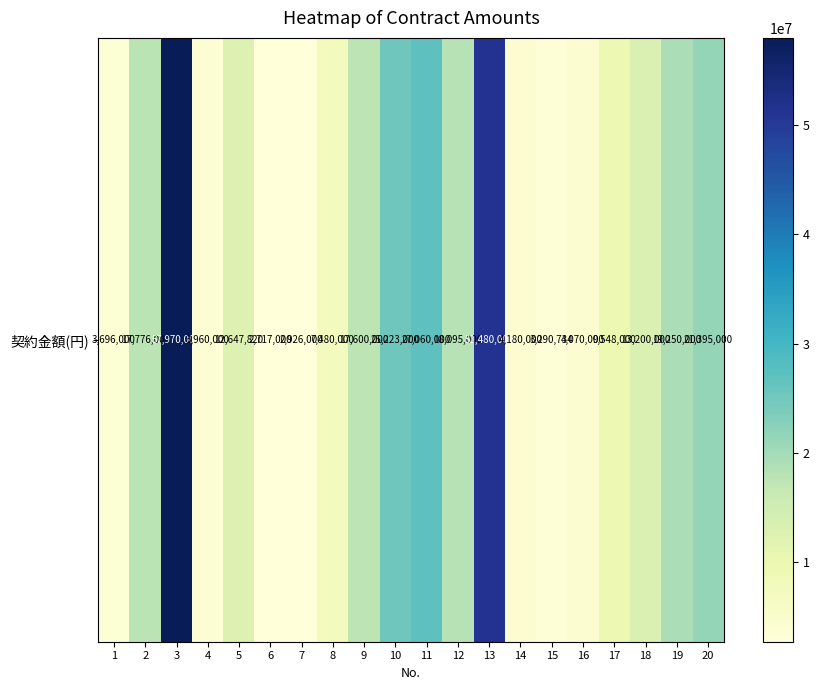

List the labels in order of value, largest first.

3, 13, 11, 10, 20, 19, 12, 2, 9, 18, 5, 17, 8, 14, 16, 4, 1, 15, 7, 6